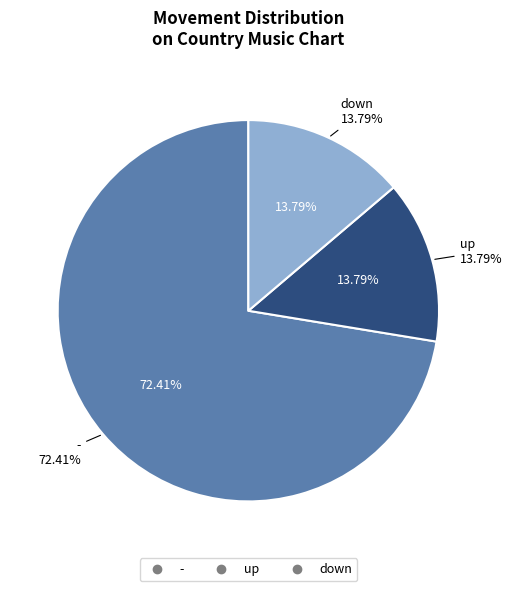

Does up represent more than half of the total?

No